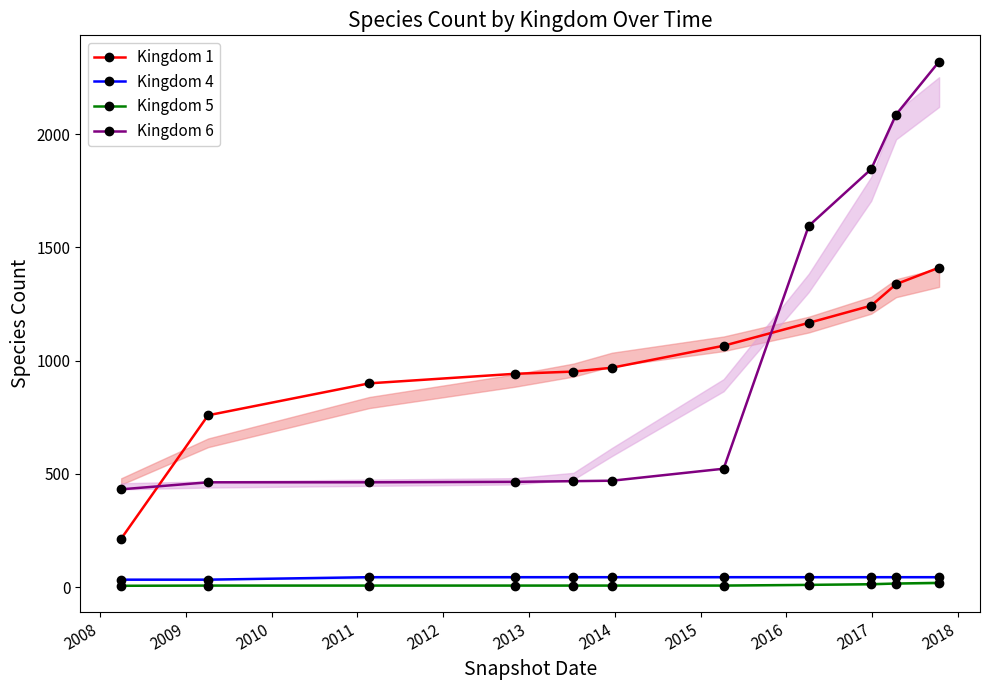

True or false: Kingdom 1 and Kingdom 4 intersect in this chart.

False